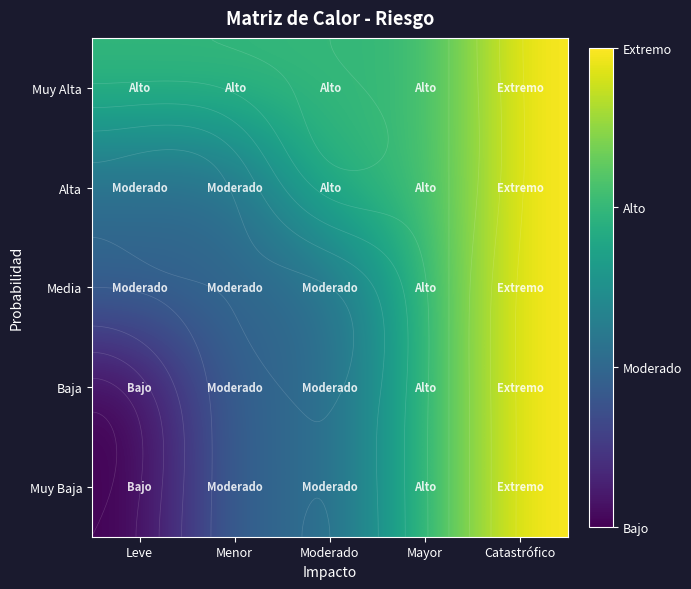

Is it true that Muy Baja equals 1 at Menor?

False